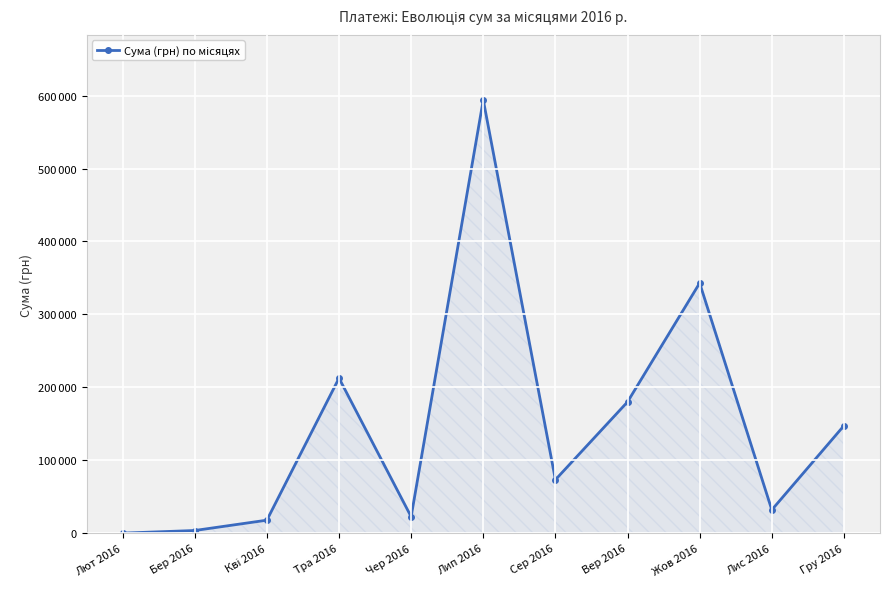

Reading left to right, transcribe all the data shown in this chart.

191.7	3793.8	17955.7	212676.2	22662.9	594116.9	73367.9	180108.6	343045.9	32056.7	147487.0